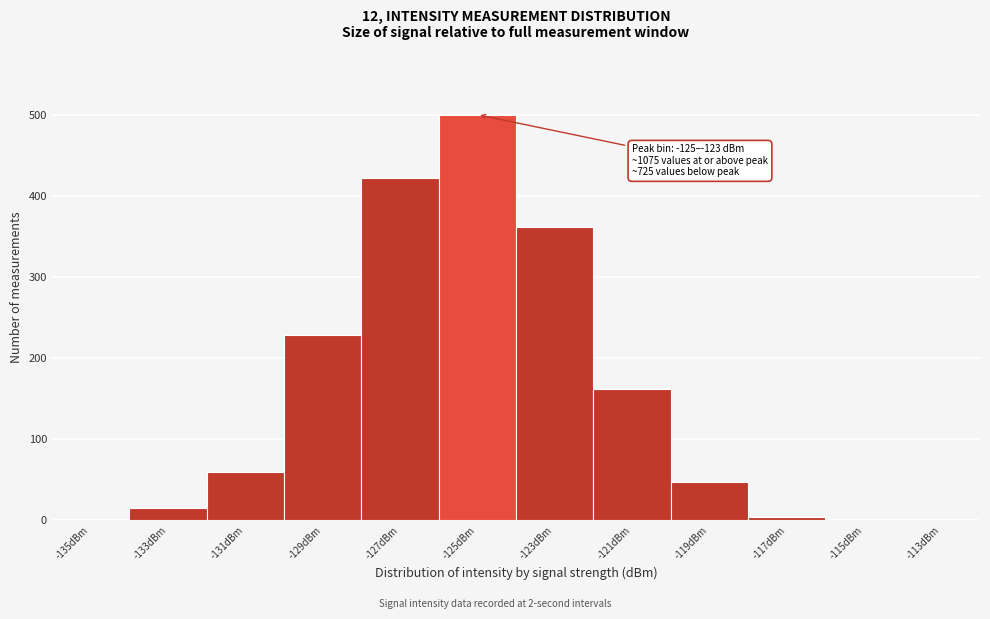

What is the sum of all values?

1800